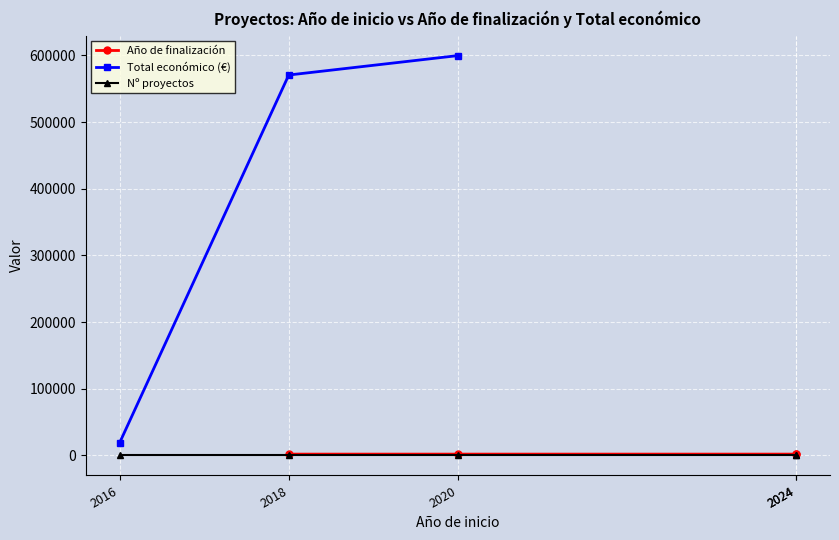

At which category is the sum across all series the highest?

2020